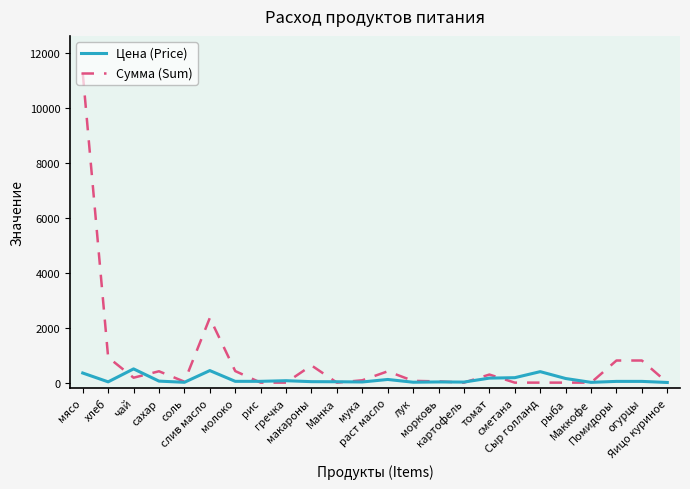

What is the greatest value displayed?

11277.0